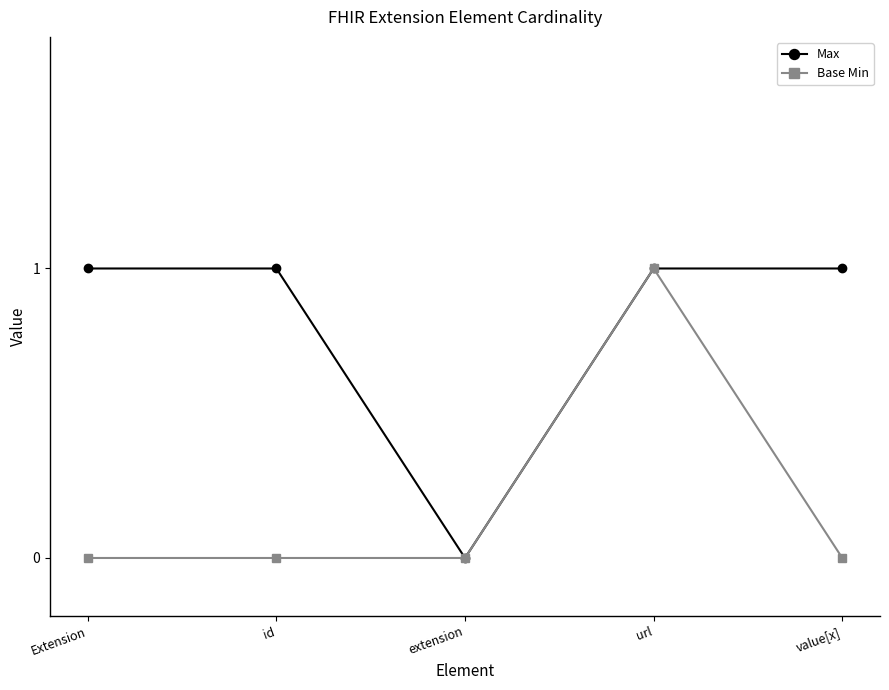

At which label is Max closest to 0?

extension